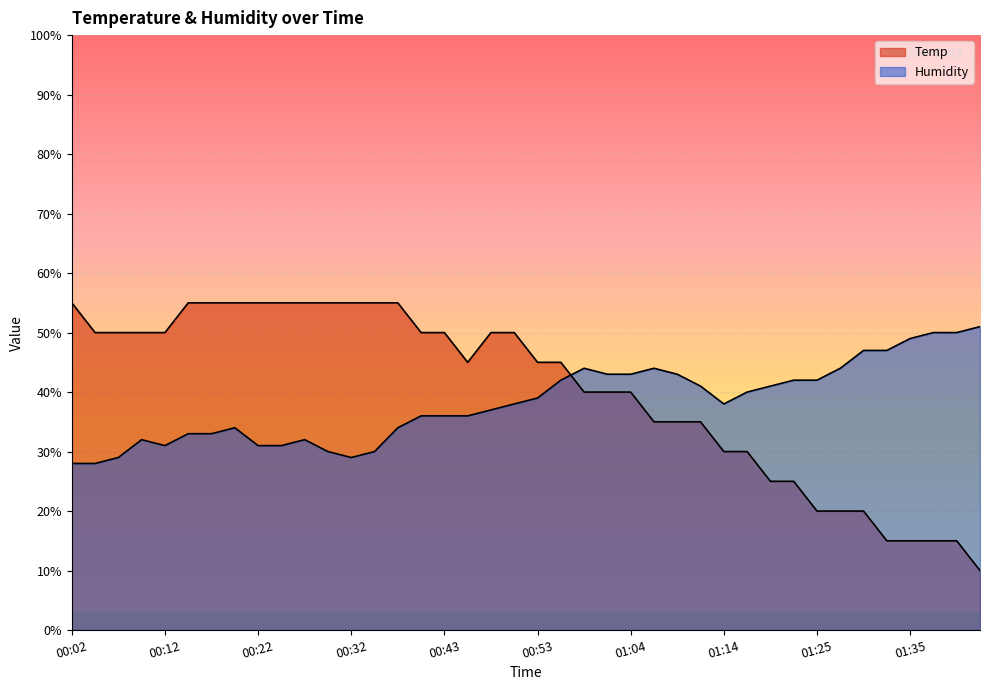

Reading right to left, list all the values displayed in this chart.

Temp: 01:43=10.0	01:40=15.0	01:38=15.0	01:35=15.0	01:33=15.0	01:30=20.0	01:28=20.0	01:25=20.0	01:22=25.0	01:19=25.0	01:17=30.0	01:14=30.0	01:12=35.0	01:09=35.0	01:06=35.0	01:04=40.0	01:01=40.0	00:58=40.0	00:56=45.0	00:53=45.0	00:51=50.0	00:48=50.0	00:45=45.0	00:43=50.0	00:40=50.0	00:37=55.0	00:35=55.0	00:32=55.0	00:30=55.0	00:27=55.0	00:25=55.0	00:22=55.0	00:20=55.0	00:17=55.0	00:15=55.0	00:12=50.0	00:09=50.0	00:07=50.0	00:04=50.0	00:02=55.0
Humidity: 01:43=51.0	01:40=50.0	01:38=50.0	01:35=49.0	01:33=47.0	01:30=47.0	01:28=44.0	01:25=42.0	01:22=42.0	01:19=41.0	01:17=40.0	01:14=38.0	01:12=41.0	01:09=43.0	01:06=44.0	01:04=43.0	01:01=43.0	00:58=44.0	00:56=42.0	00:53=39.0	00:51=38.0	00:48=37.0	00:45=36.0	00:43=36.0	00:40=36.0	00:37=34.0	00:35=30.0	00:32=29.0	00:30=30.0	00:27=32.0	00:25=31.0	00:22=31.0	00:20=34.0	00:17=33.0	00:15=33.0	00:12=31.0	00:09=32.0	00:07=29.0	00:04=28.0	00:02=28.0